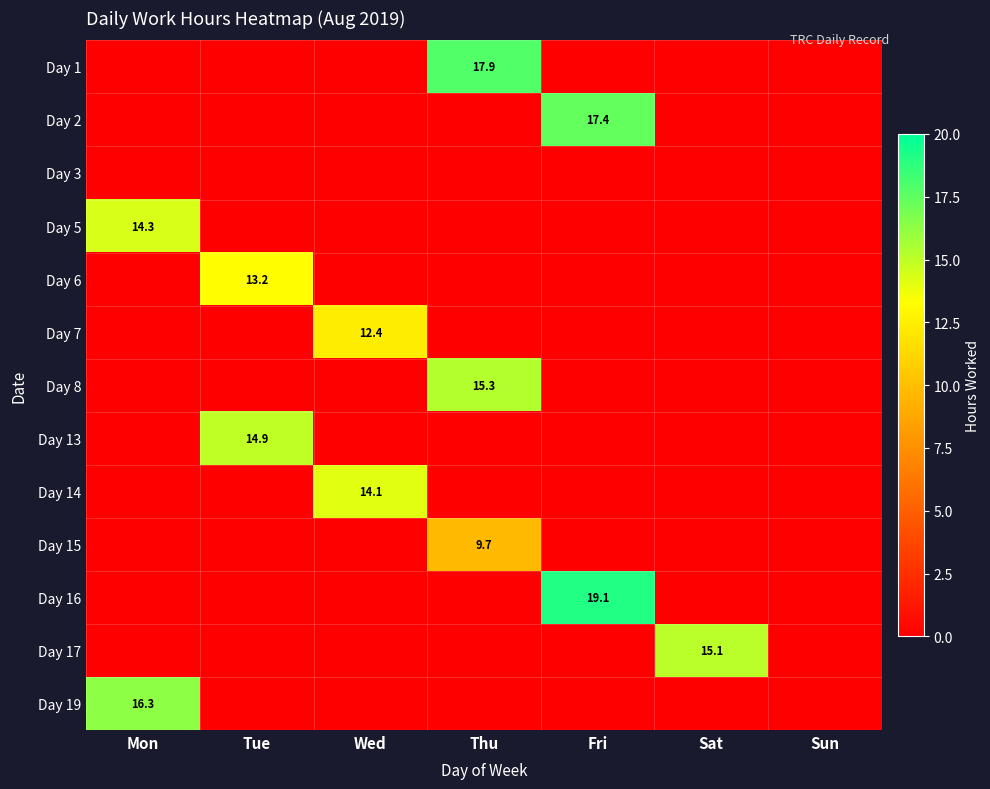

Is the value of Day 14 at Wed greater than the value of Day 15 at Thu?

Yes